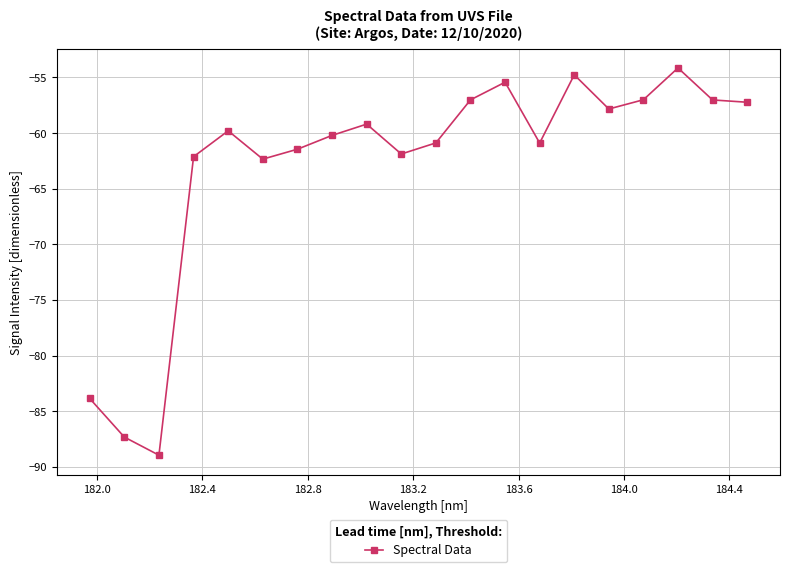

Reading left to right, what are all the values shown in this chart?

-83.9	-87.3	-89.0	-62.1	-59.8	-62.3	-61.4	-60.2	-59.2	-61.9	-60.9	-57.0	-55.4	-60.9	-54.8	-57.8	-57.0	-54.1	-57.0	-57.2